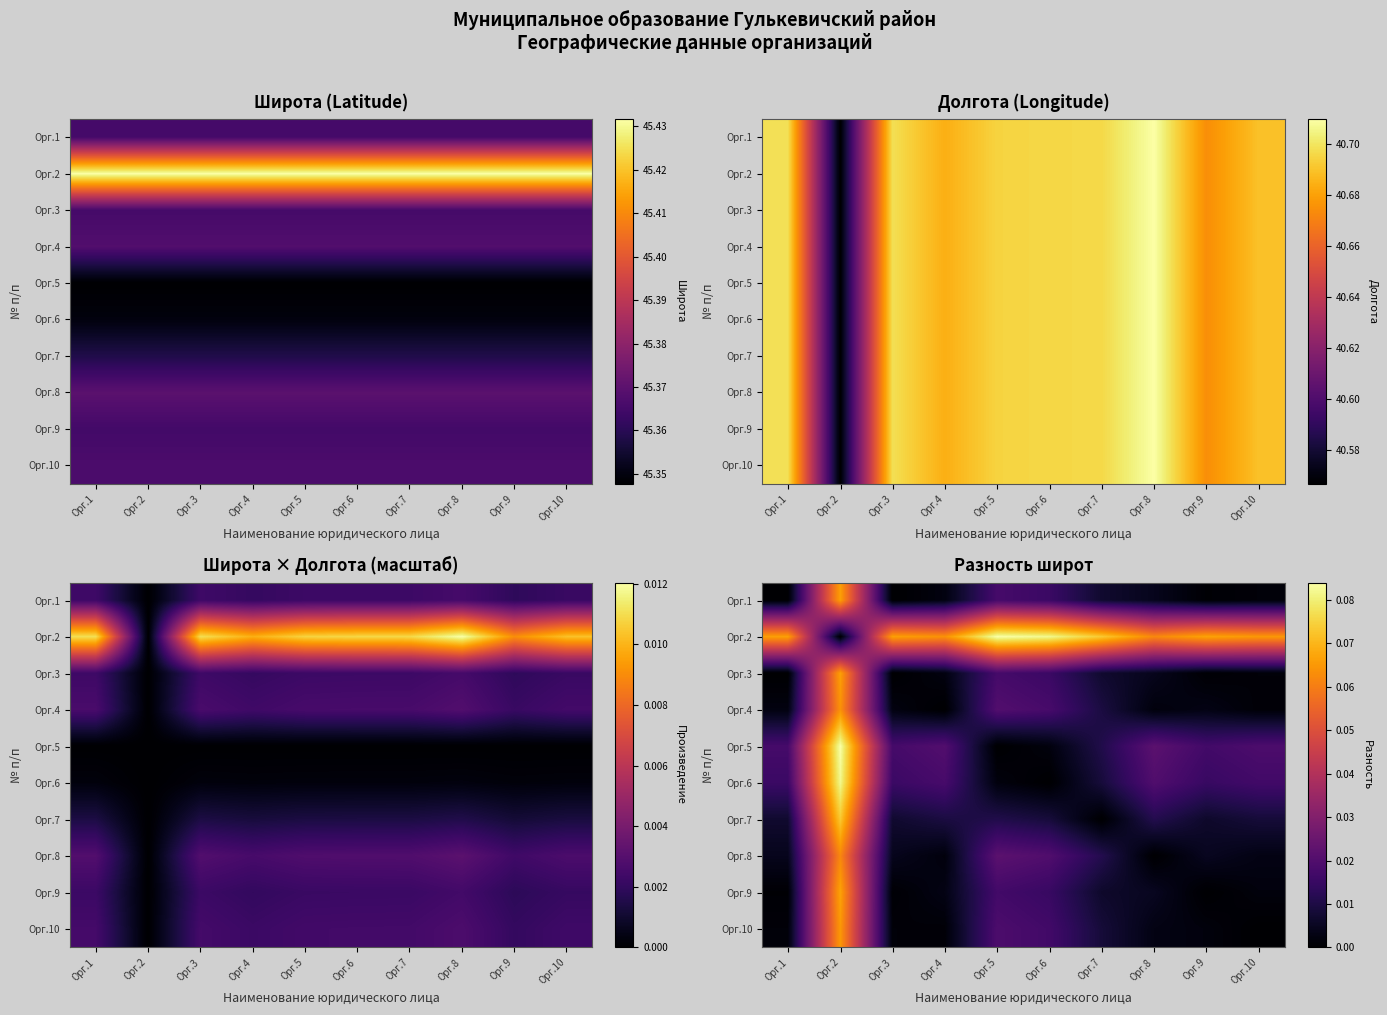

Is the value of Орг.6 at Орг.6 greater than the value of Орг.5 at Орг.9?

No